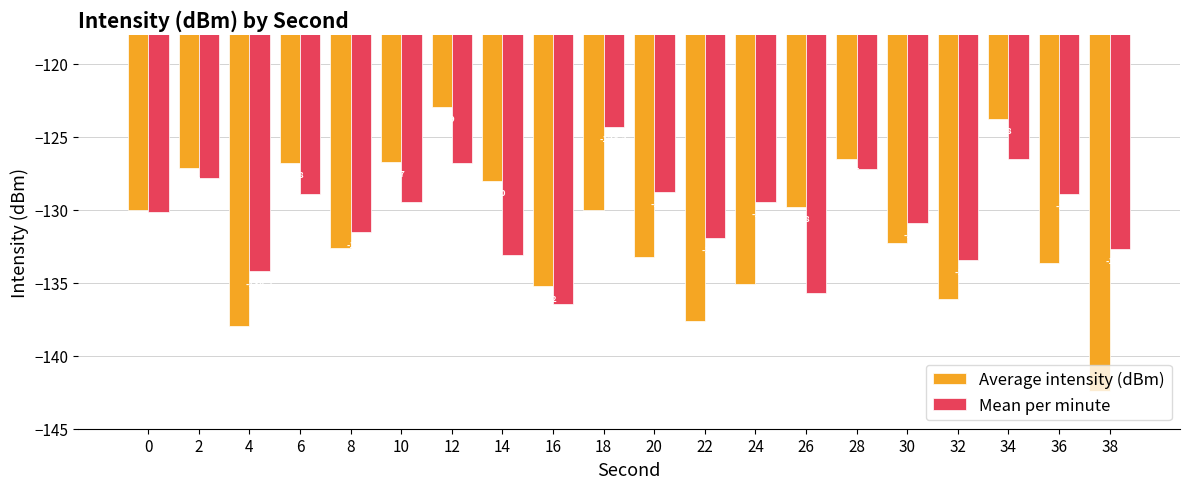

List the series in order of their peak value, highest first.

Average intensity (dBm), Mean per minute